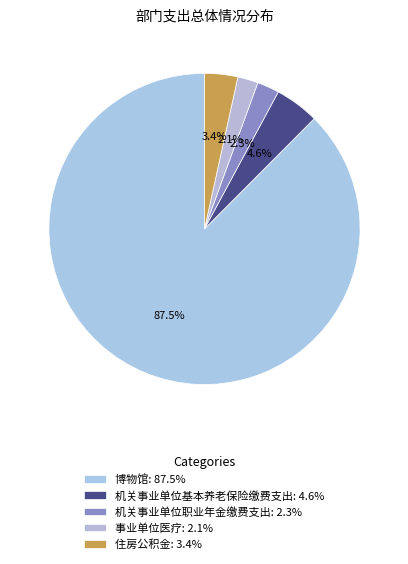

Is it true that 博物馆 is 74% of the pie?

False